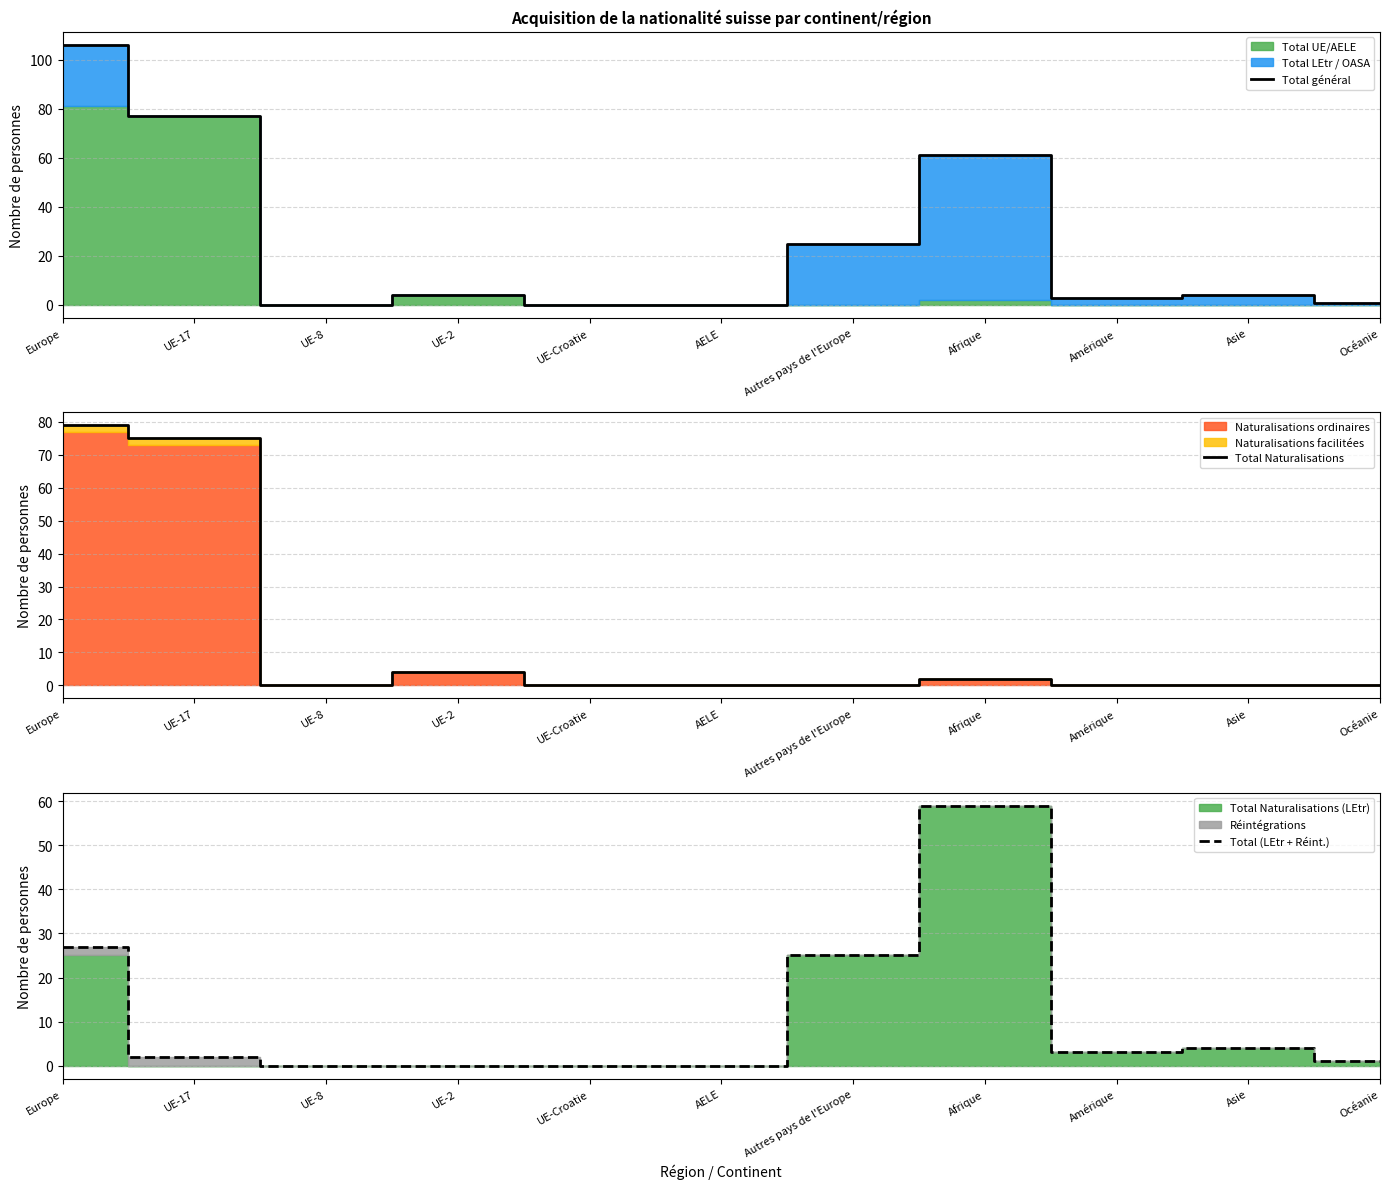

Reading left to right, transcribe all the data shown in this chart.

Total général: 106	77	0	4	0	0	25	61	3	4	1
Total Naturalisations: 79	75	0	4	0	0	0	2	0	0	0
Total (LEtr + Réint.): 27	2	0	0	0	0	25	59	3	4	1